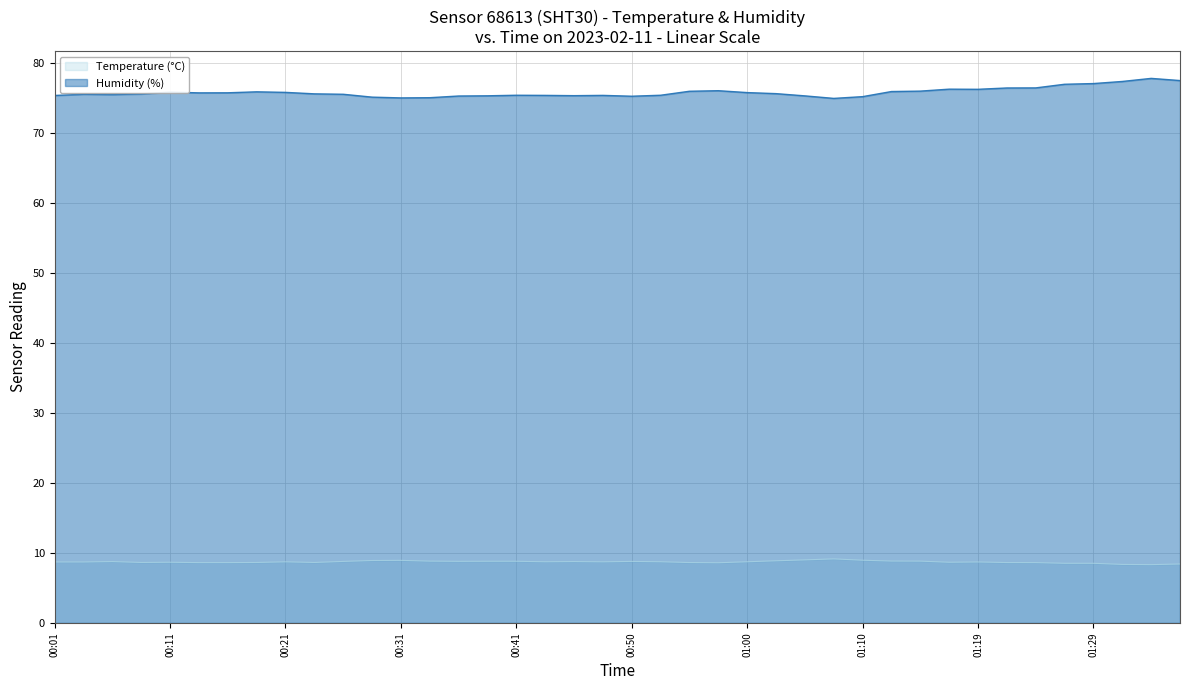

True or false: Temperature (°C) has a value of 11.7 at 2023-02-11T01:15:04.

False